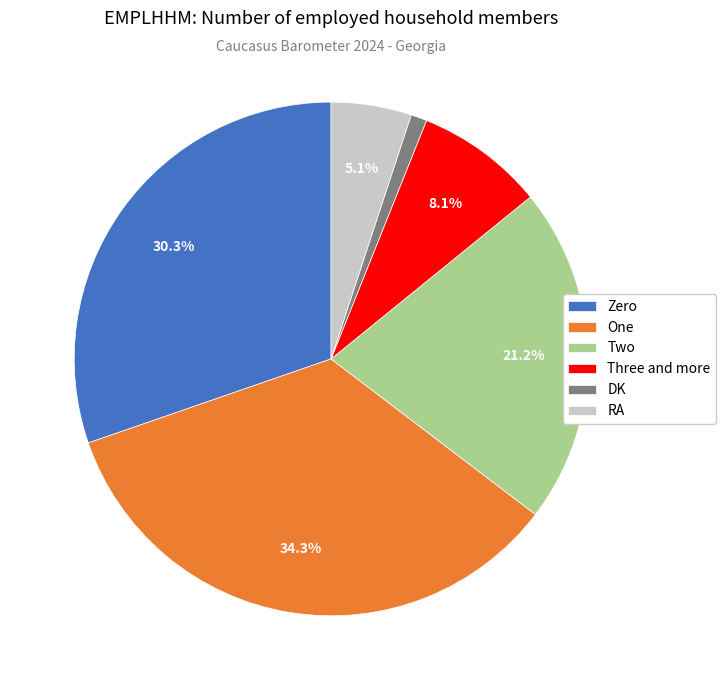

Between Three and more and Two, which is larger?

Two